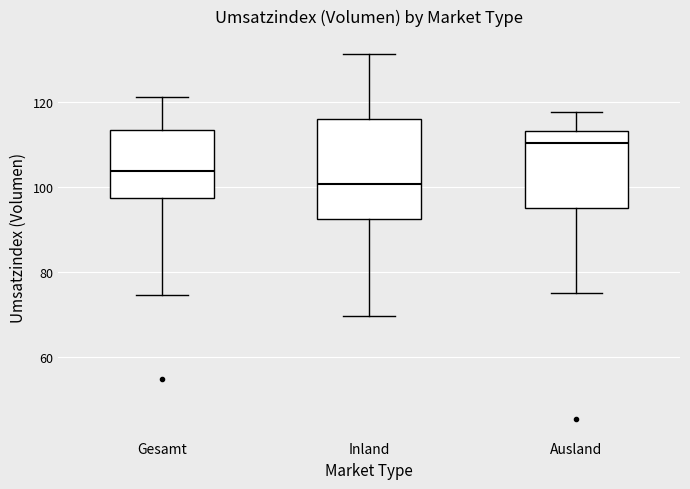

Which box's median line is the lowest?

Inland